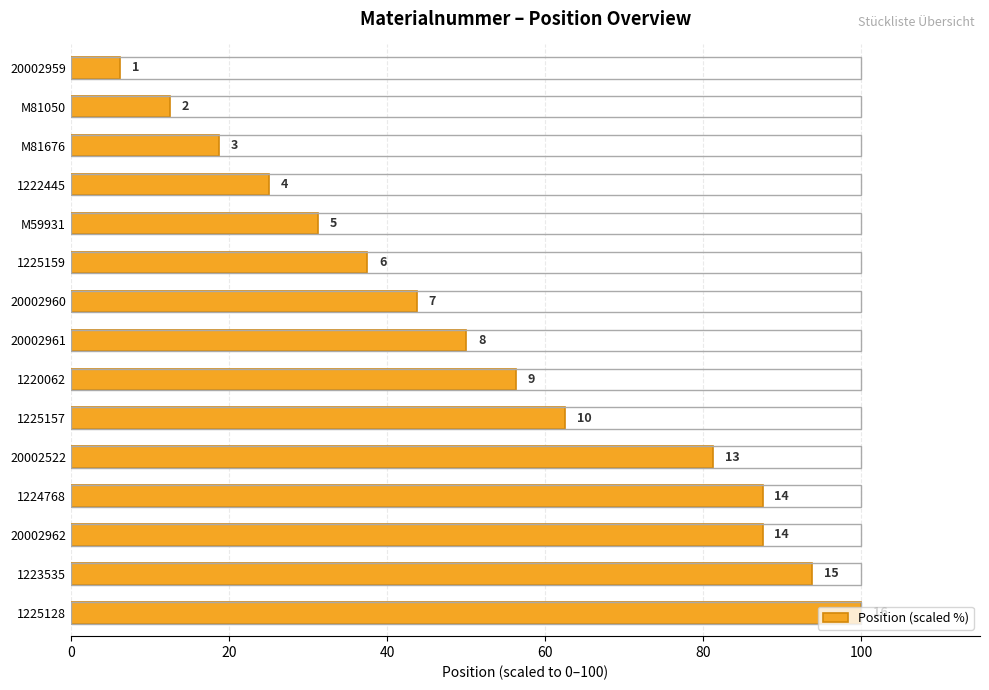

Count the number of values greater than 50.

7